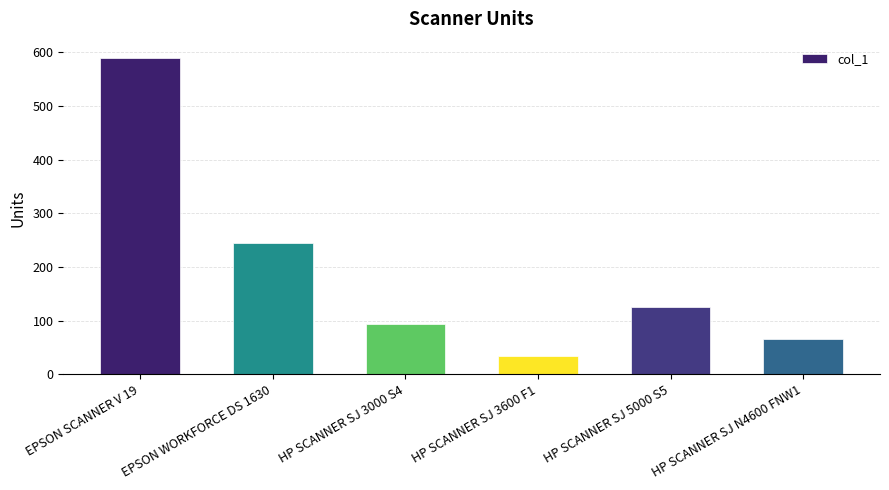

What is the difference between the values at EPSON SCANNER V 19 and HP SCANNER SJ 3600 F1?

555